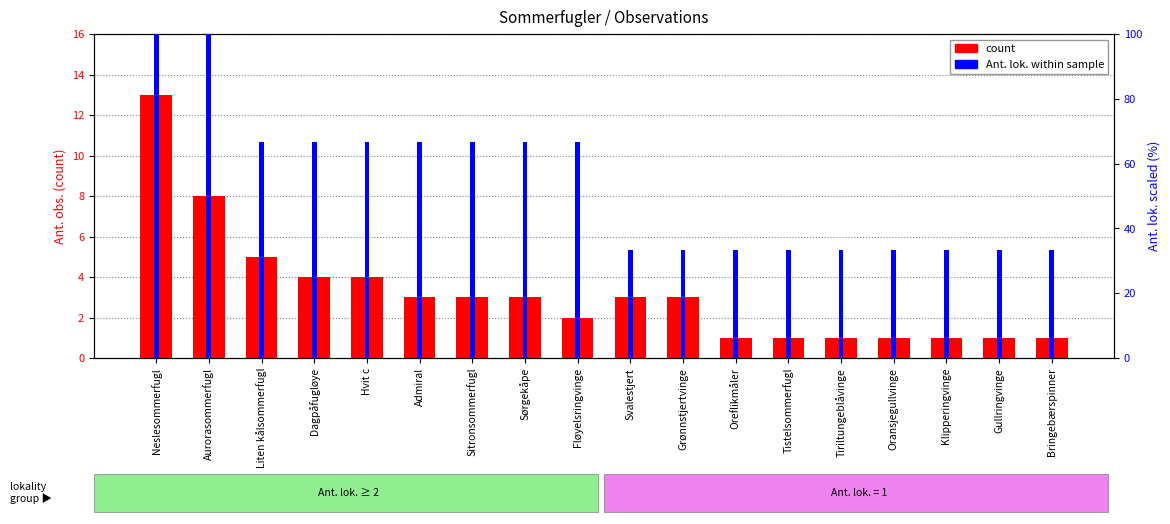

The count series shows 21.6 at Neslesommerfugl. True or false?

False